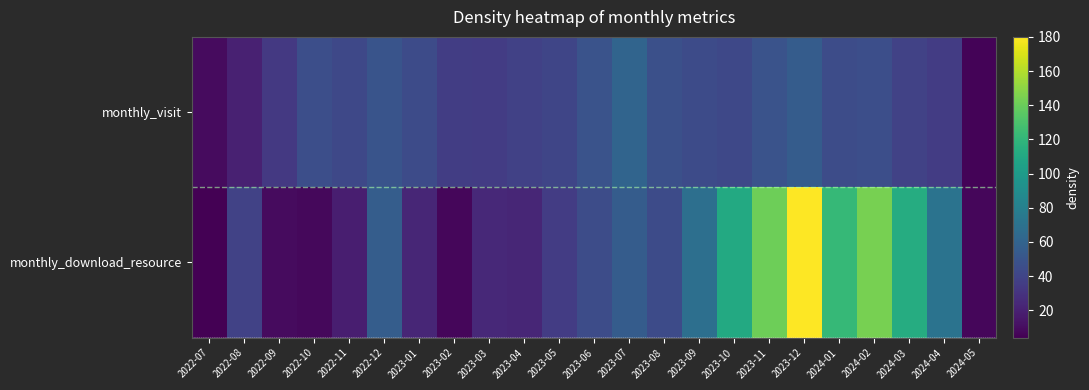

Reading right to left, transcribe all the data shown in this chart.

monthly_visit: 2024-05=6	2024-04=35	2024-03=39	2024-02=46	2024-01=45	2023-12=55	2023-11=49	2023-10=42	2023-09=44	2023-08=47	2023-07=61	2023-06=49	2023-05=41	2023-04=38	2023-03=35	2023-02=36	2023-01=44	2022-12=50	2022-11=42	2022-10=46	2022-09=33	2022-08=20	2022-07=9
monthly_download_resource: 2024-05=7	2024-04=71	2024-03=113	2024-02=144	2024-01=122	2023-12=180	2023-11=141	2023-10=111	2023-09=68	2023-08=44	2023-07=55	2023-06=45	2023-05=35	2023-04=23	2023-03=24	2023-02=7	2023-01=23	2022-12=56	2022-11=19	2022-10=8	2022-09=9	2022-08=39	2022-07=4